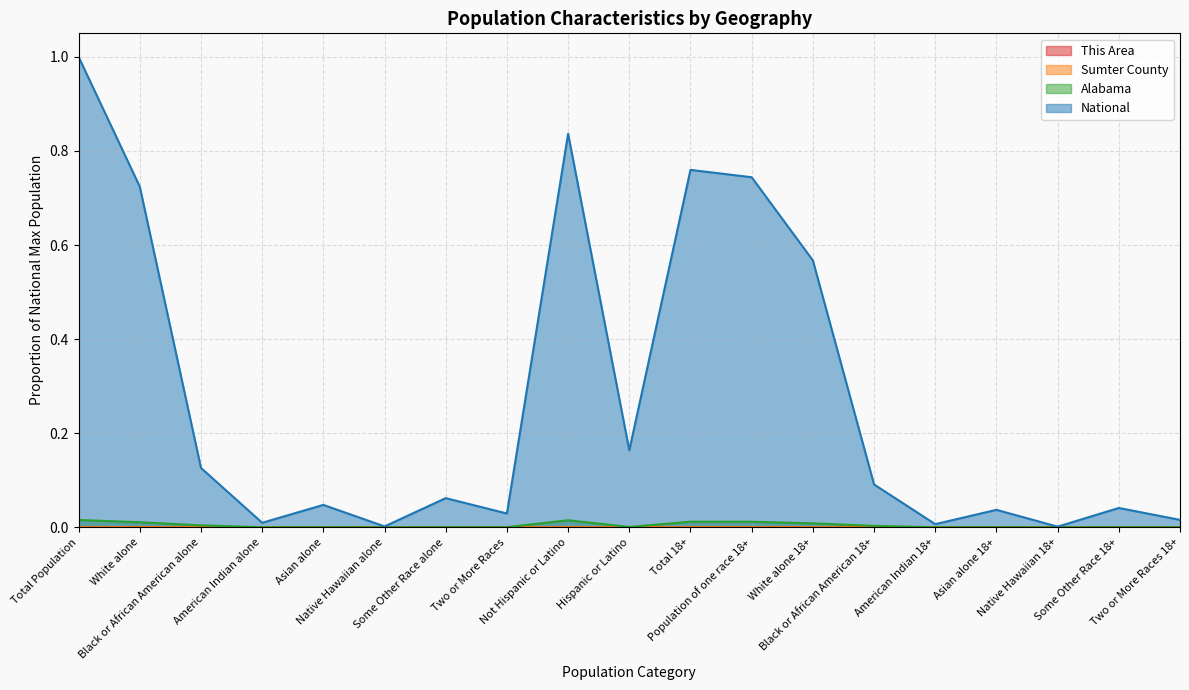

How many lines are shown in the chart?

4